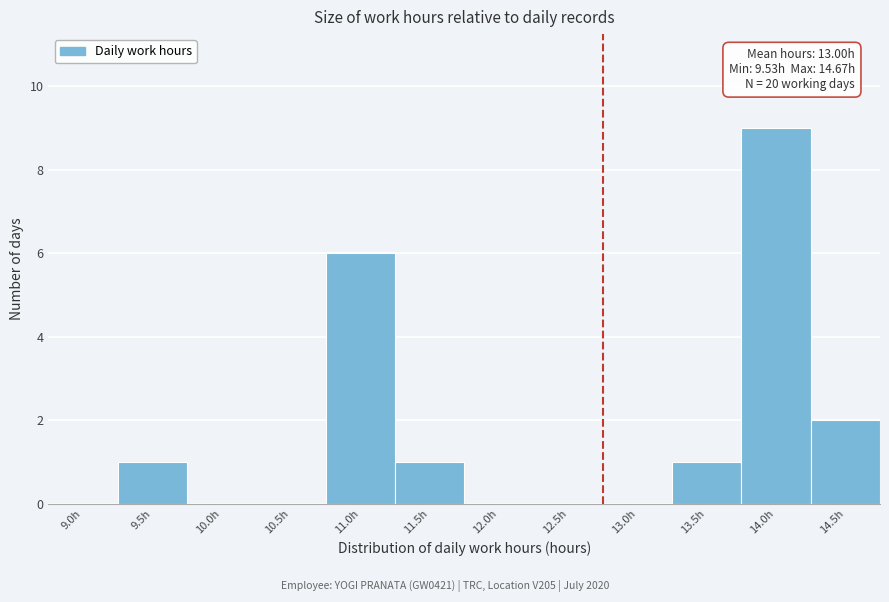

Reading left to right, list all the values displayed in this chart.

9.0h=0	9.5h=1	10.0h=0	10.5h=0	11.0h=6	11.5h=1	12.0h=0	12.5h=0	13.0h=0	13.5h=1	14.0h=9	14.5h=2